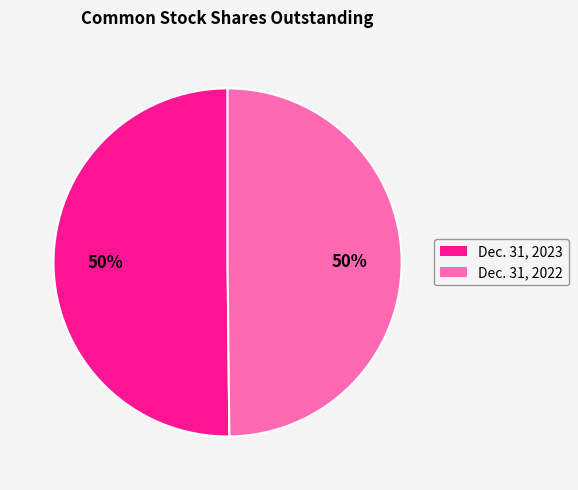

How many slices are in this pie chart?

2